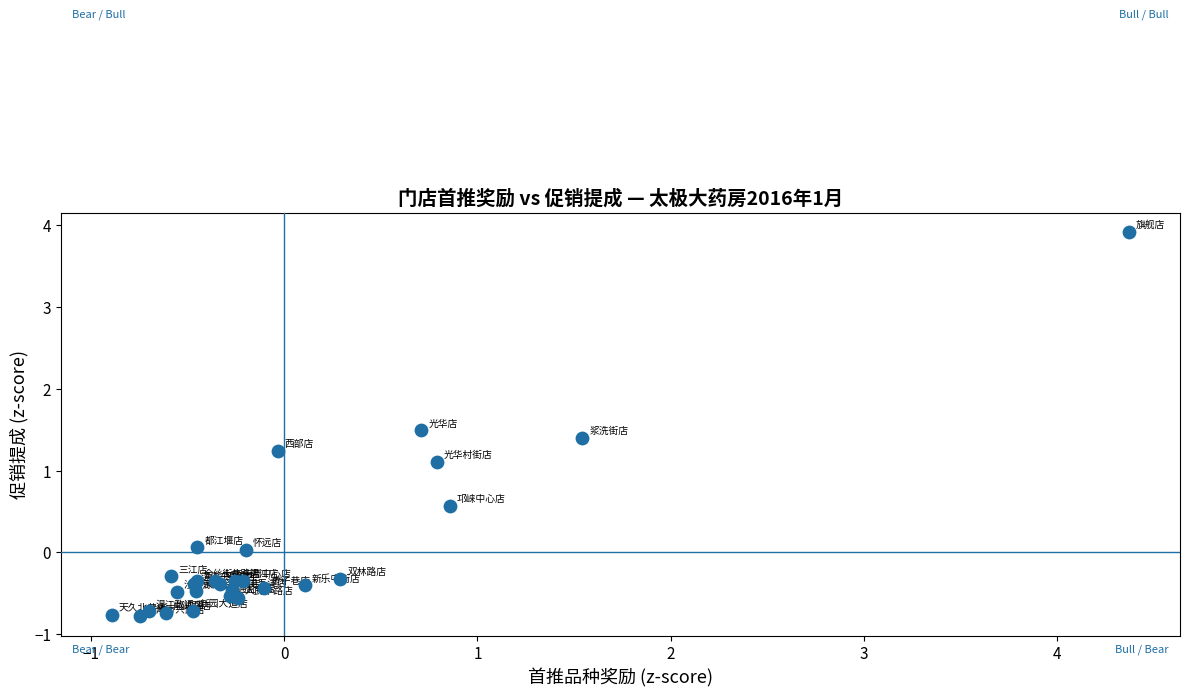

What Y value in the scatter plot is closest to 1?

1.1